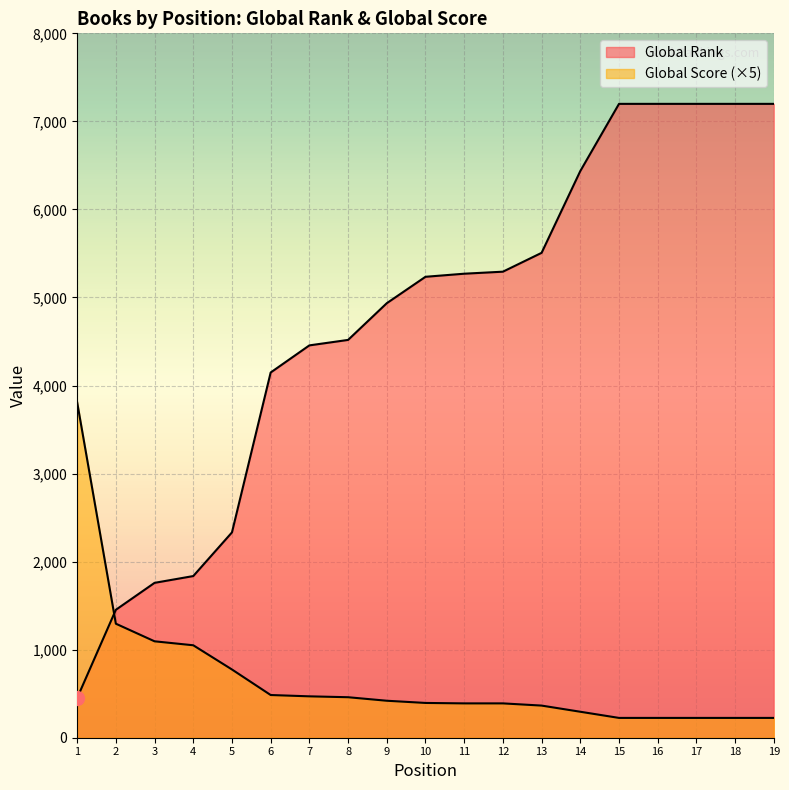

Which series has the largest total across all categories?

Global Rank